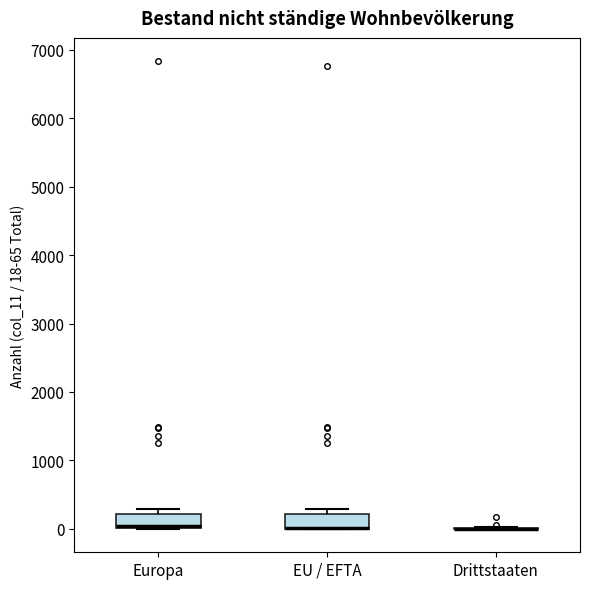

Where is the upper edge of the box for EU / EFTA on the y-axis? The values are not printed on the chart, so give them approximately, as read against the axis.

200